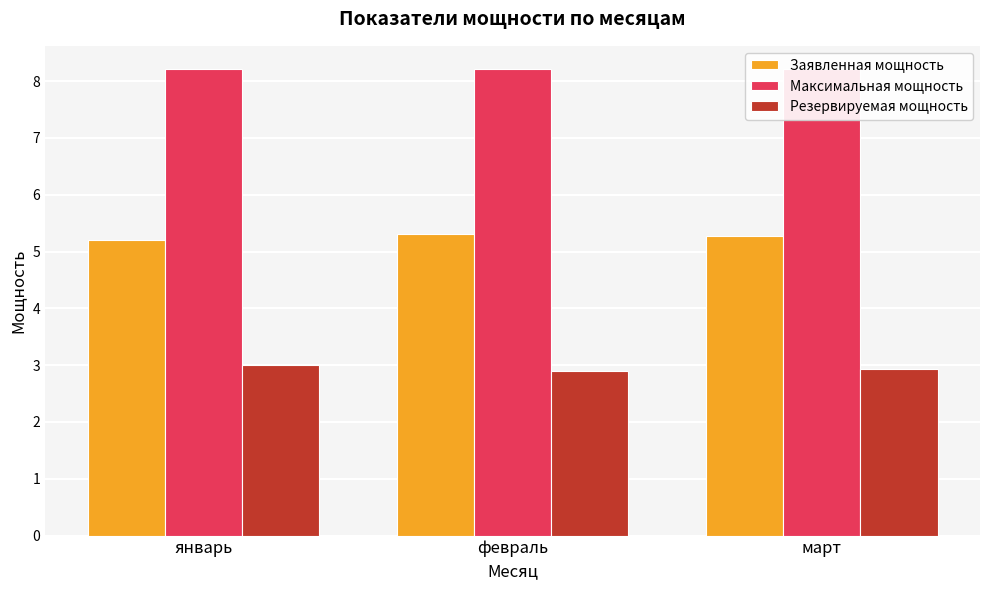

Is the value of Резервируемая мощность at февраль greater than the value of Максимальная мощность at февраль?

No